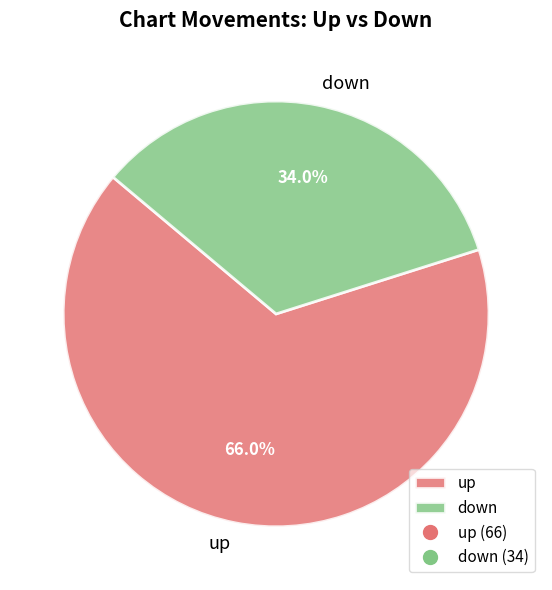

Rank the categories by value from lowest to highest.

down, up